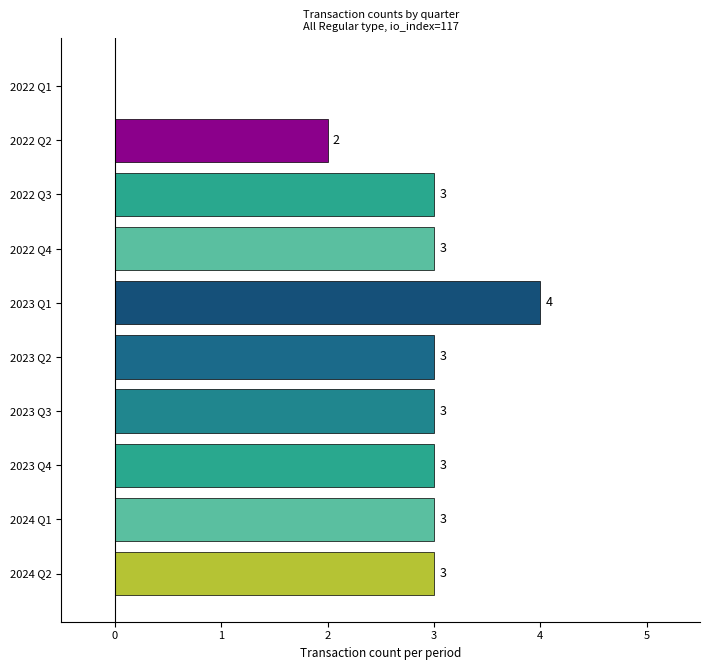

What is the average value?

3